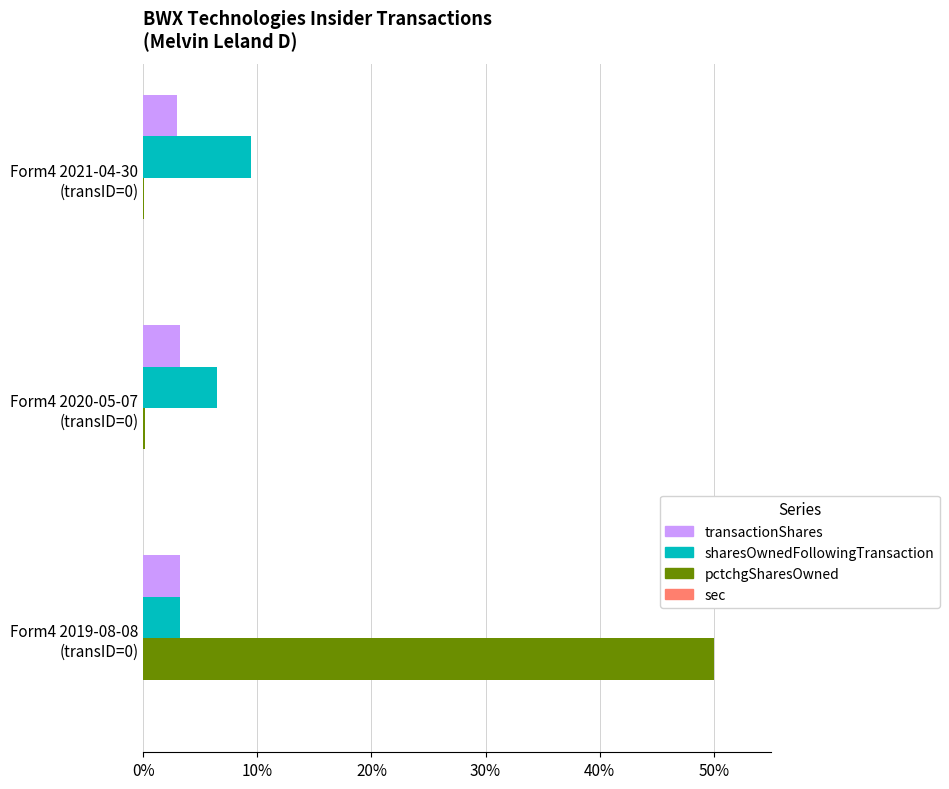

Which series has the largest total across all categories?

pctchgSharesOwned